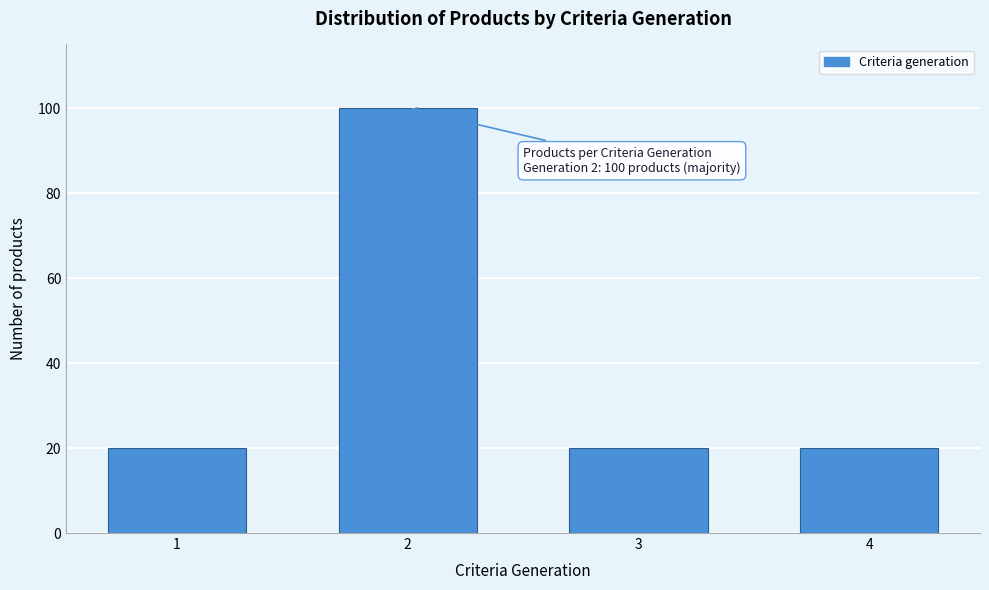

Reading left to right, what are all the values shown in this chart?

20	100	20	20